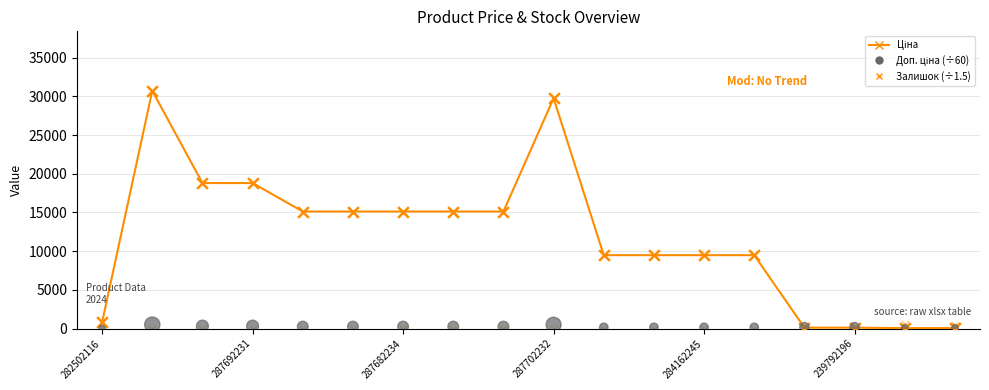

Is the value of Доп. ціна at 12 greater than the value of Залишок at 10?

Yes